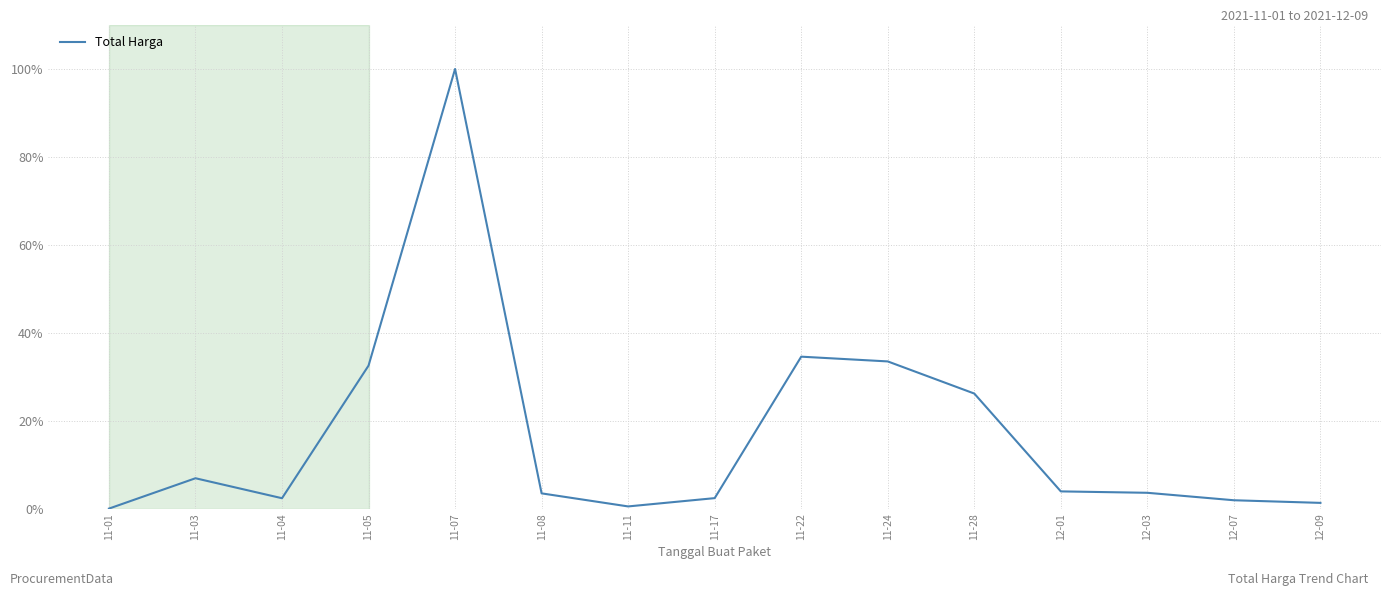

What value does the data have at 11-17?

2.4